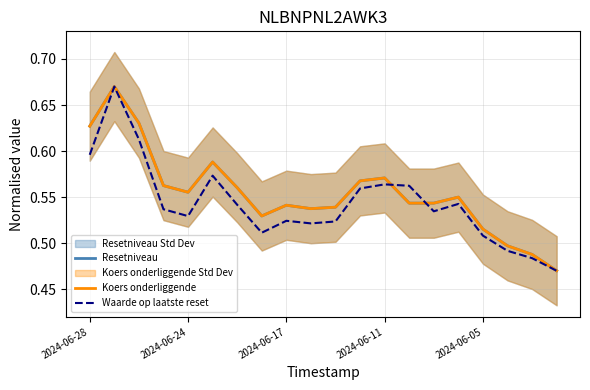

Which series has the largest range (max minus min)?

Resetniveau